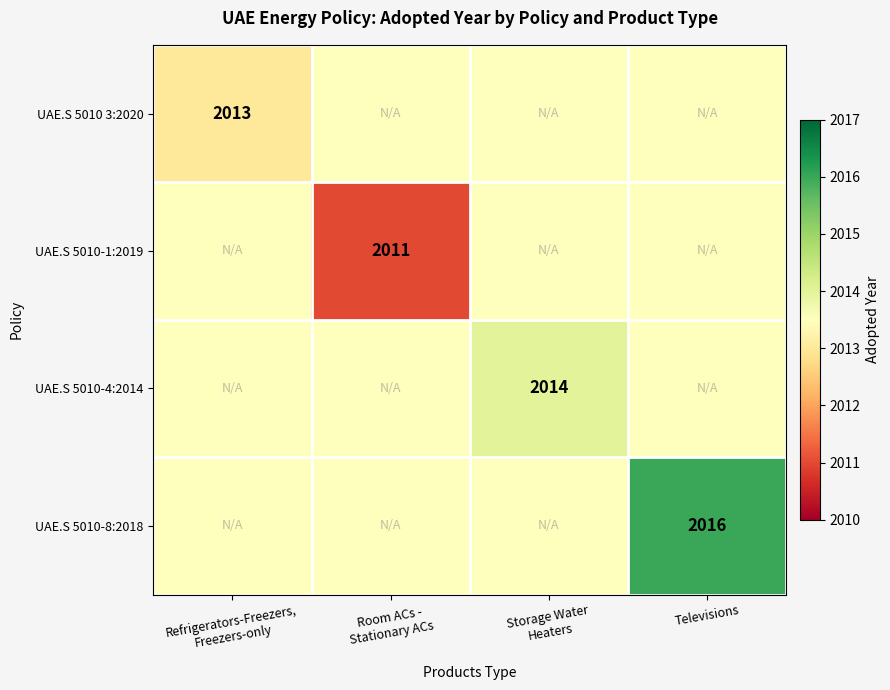

List the series in order of their overall mean, highest first.

UAE.S 5010-8:2018, UAE.S 5010-4:2014, UAE.S 5010 3:2020, UAE.S 5010-1:2019